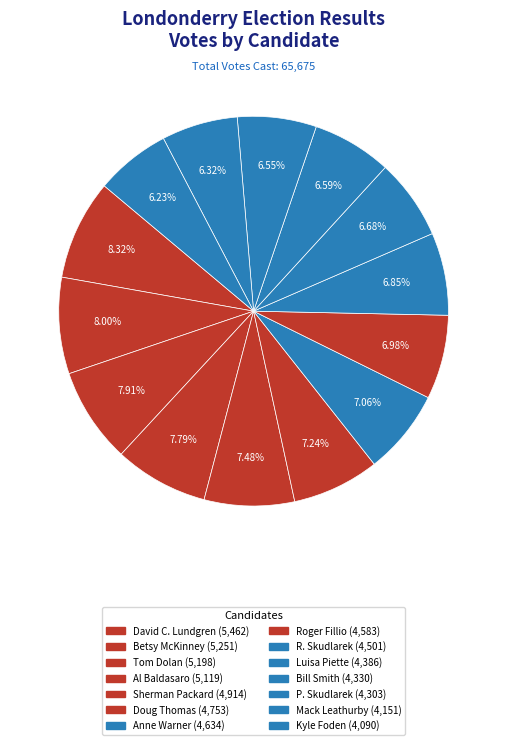

Which has a higher value, Kyle Foden or Roger Fillio?

Roger Fillio